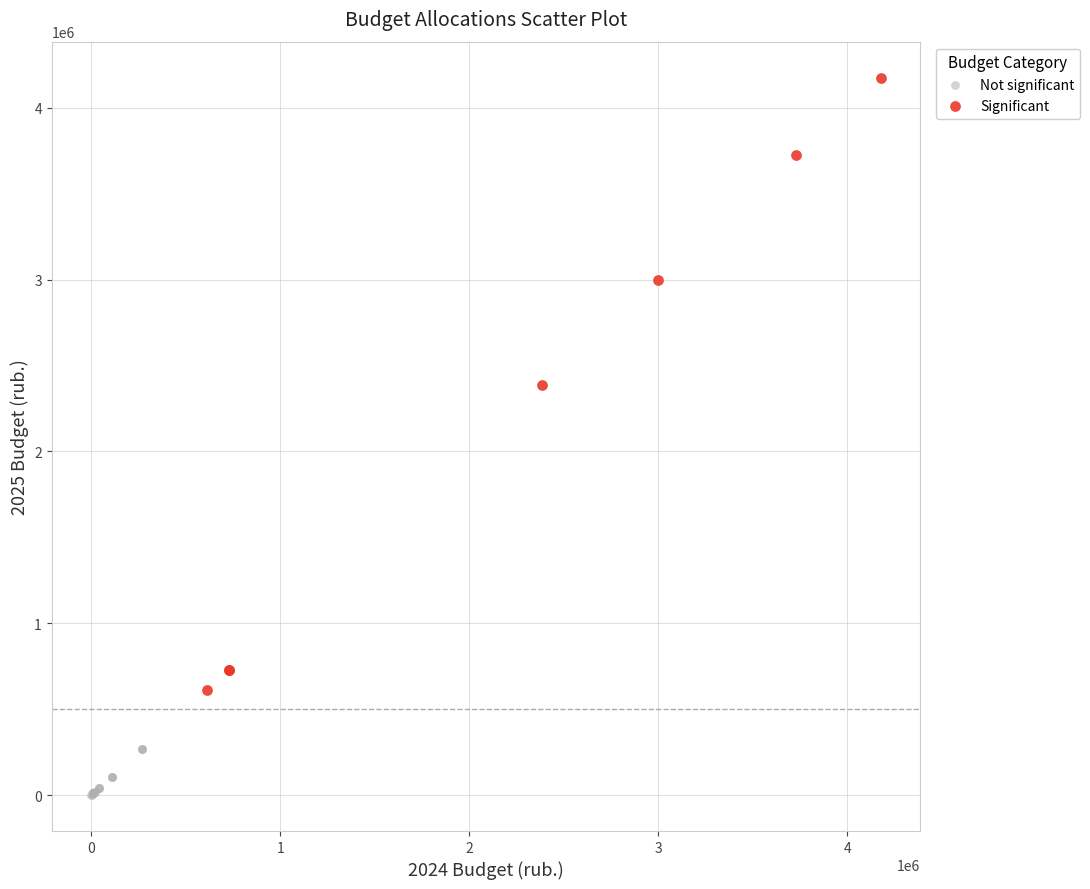

Which series reaches the minimum Y coordinate?

Not significant